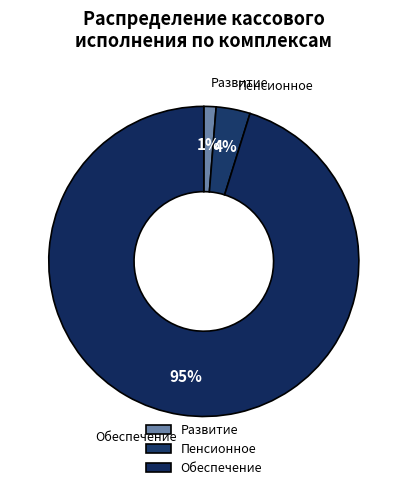

The Развитие slice represents 1% of the pie. True or false?

True